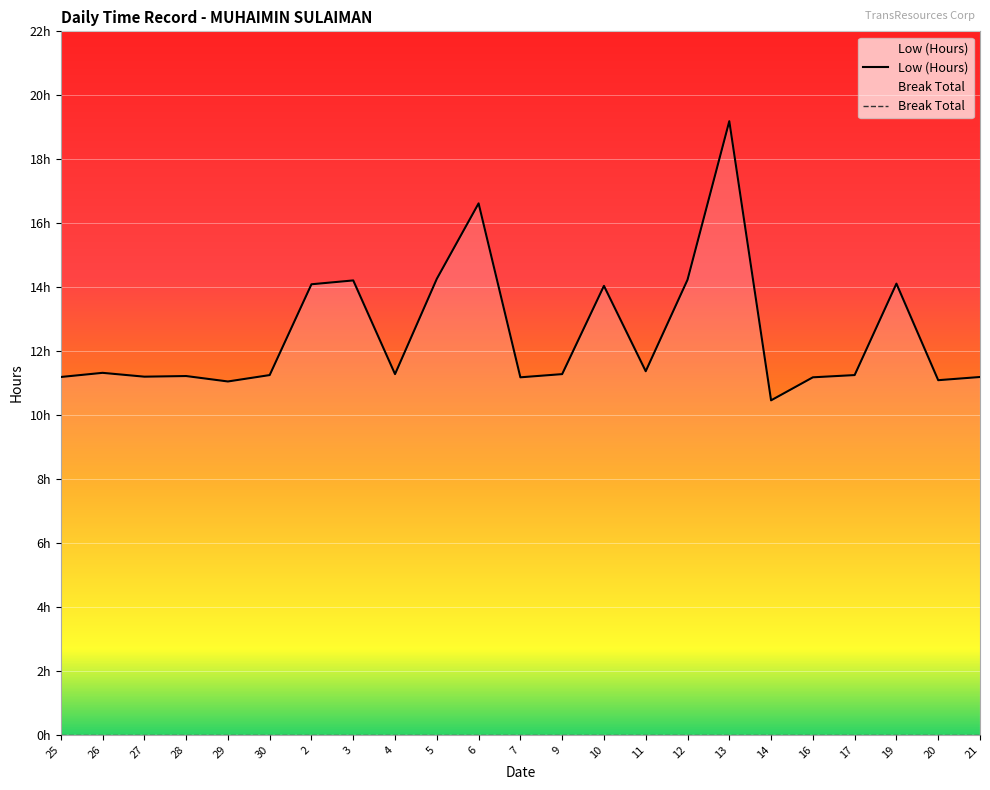

What is the label of the 16th point from the left?

12